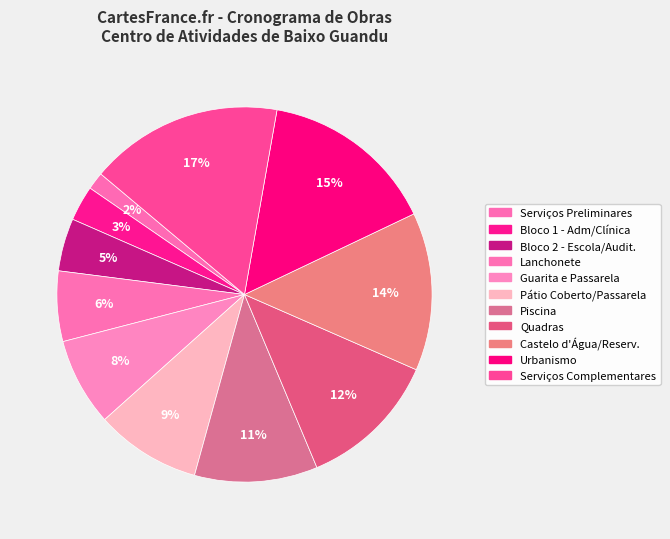

Count the number of slices in the pie.

11